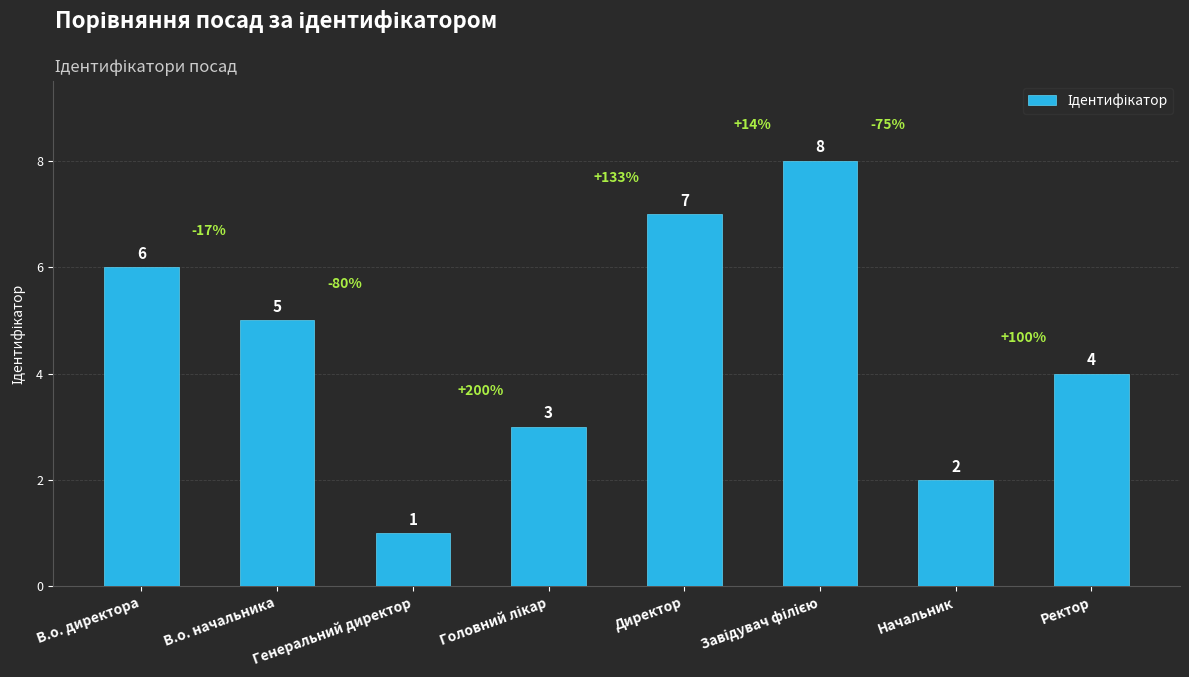

What is the sum of the values at В.о. директора and Начальник?

8